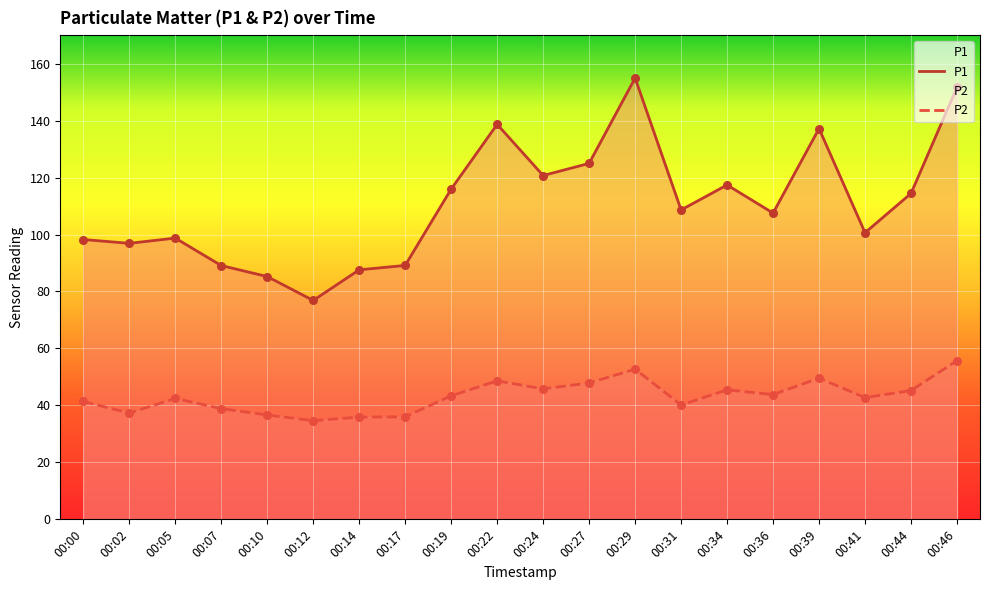

What are all the series names shown in the legend?

P1, P2